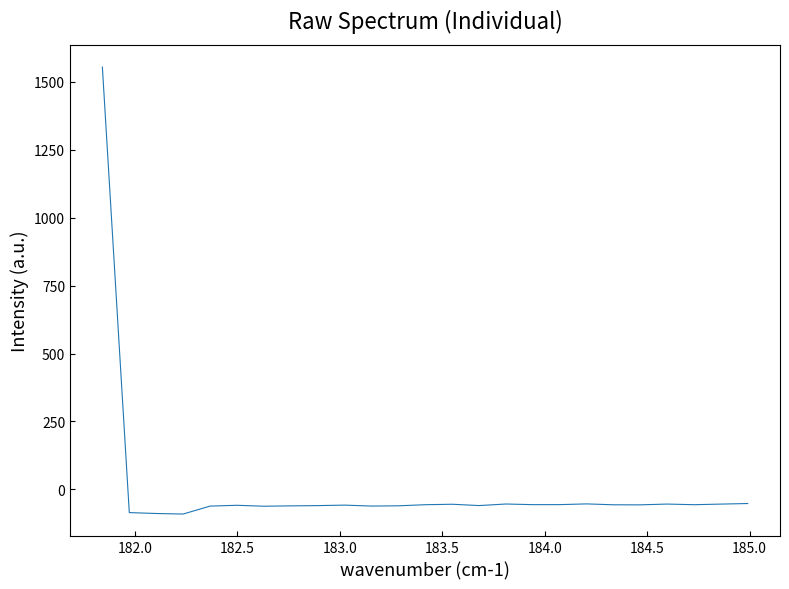

What is the minimum value shown in the chart?

-90.7